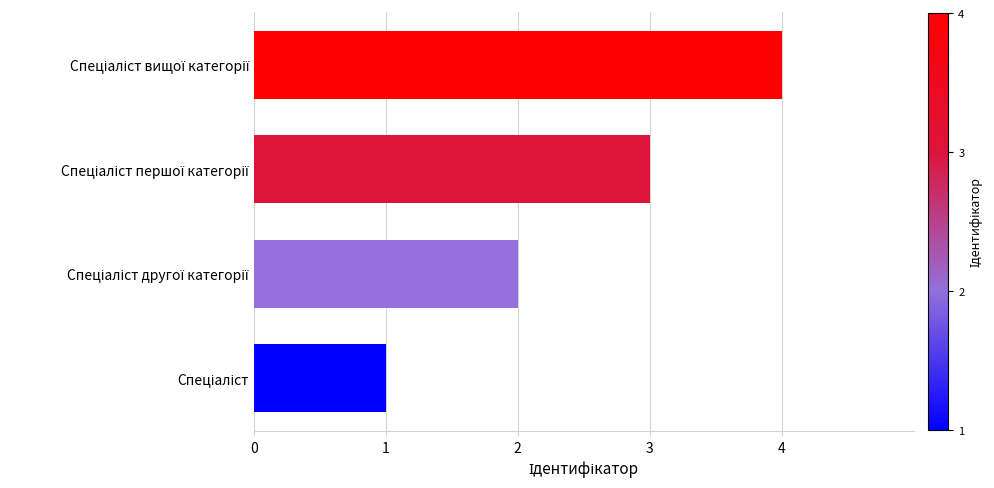

How many bars are there in total?

4